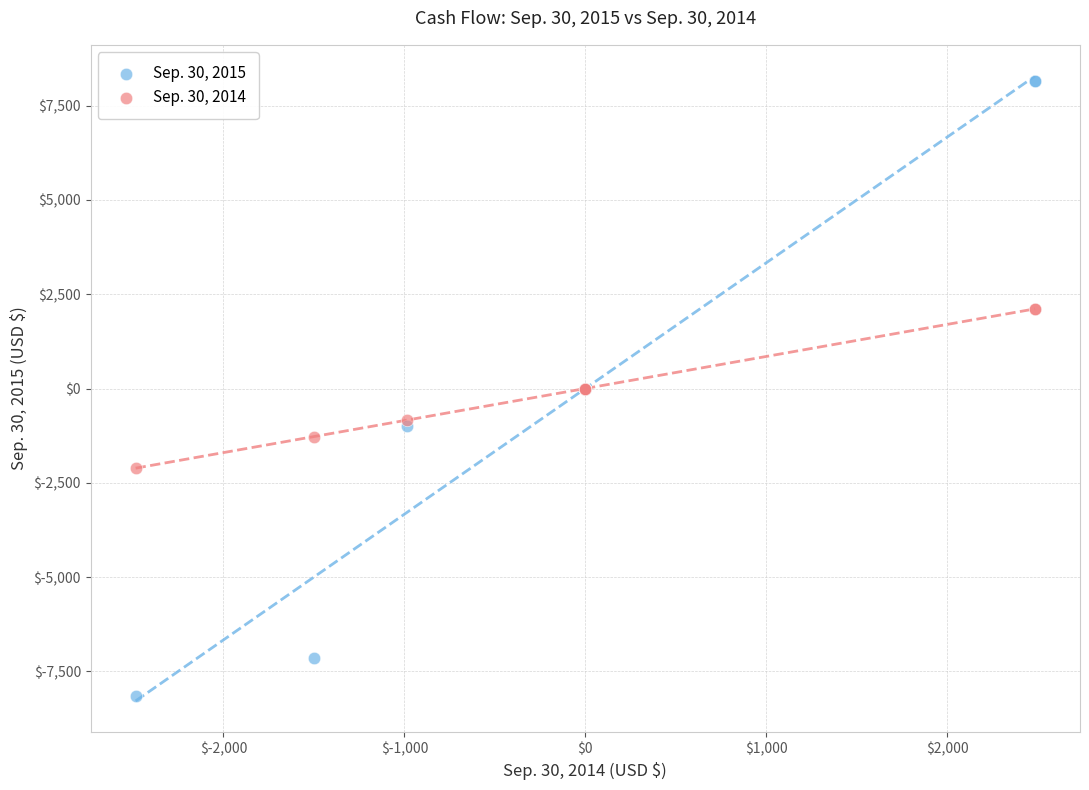

What is the X range (max minus min) for the scatter plot?

4970.0